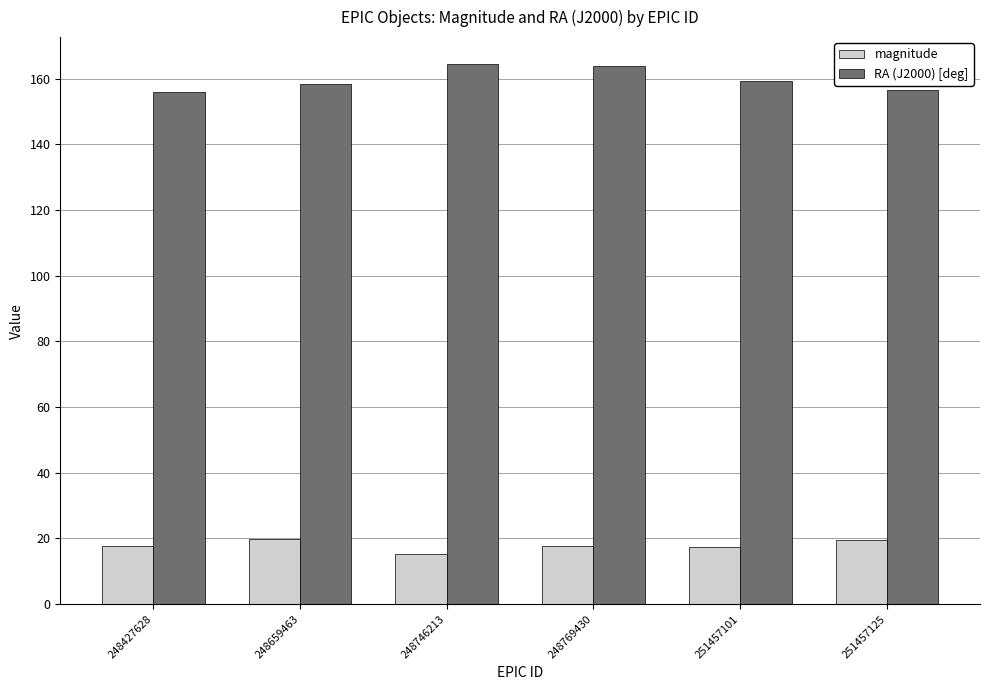

What are all the series names shown in the legend?

magnitude, RA (J2000) [deg]